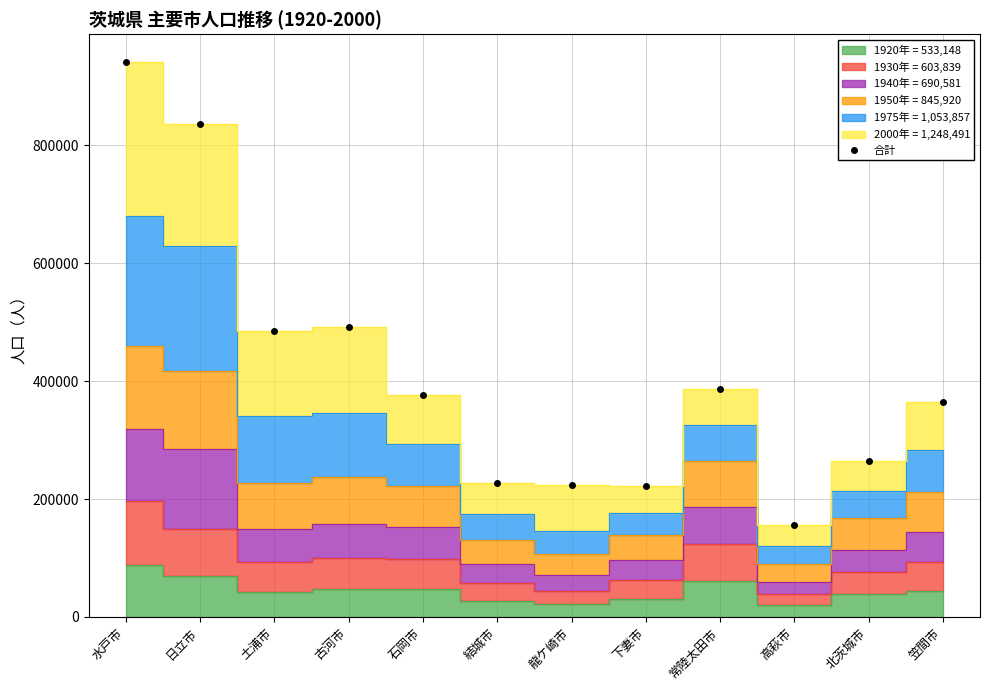

How many points are lower than both their immediate neighbors (excluding endpoints)?

3